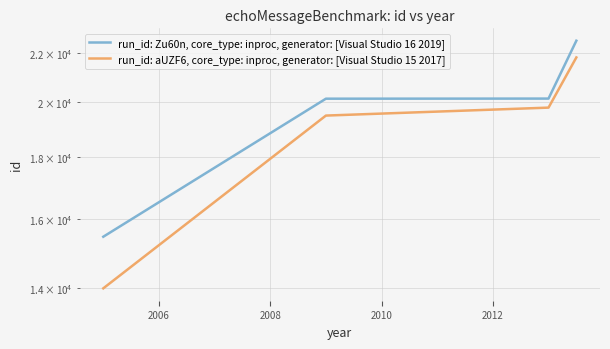

What is the sum of all run_id: aUZF6, core_type: inproc, generator: [Visual Studio 15 2017] values?

75100